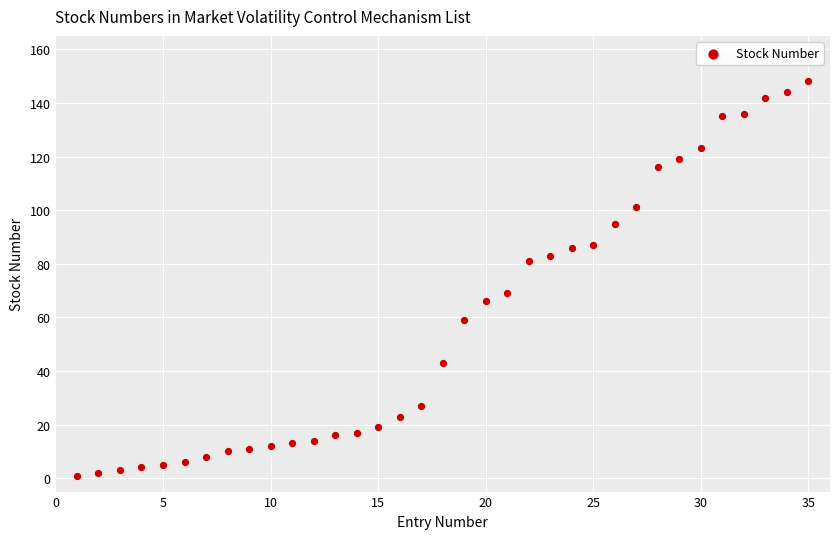

What Y value in the scatter plot is closest to 74?

69